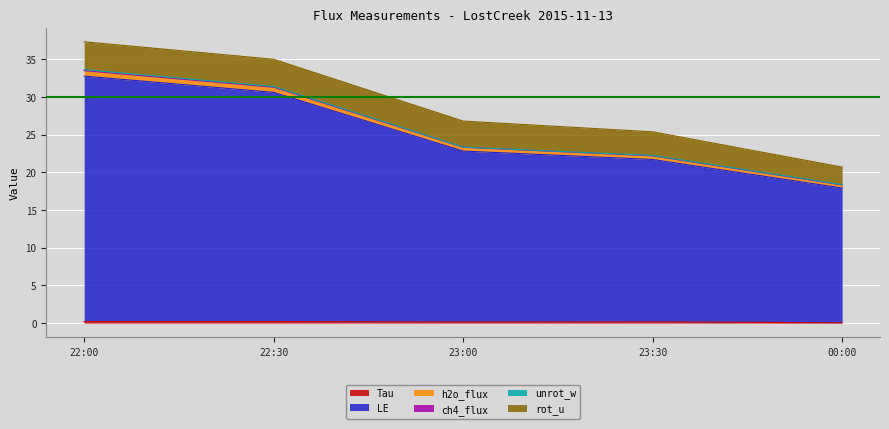

At which category is the sum across all series the highest?

22:00